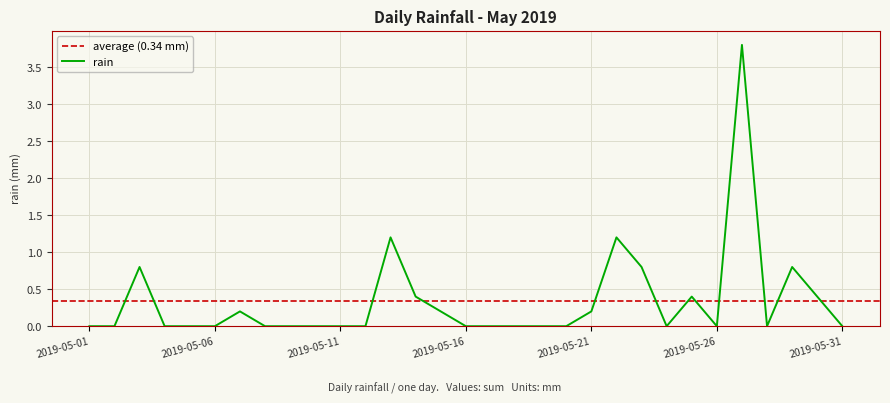

Rank the categories by value from lowest to highest.

2019-05-01, 2019-05-02, 2019-05-04, 2019-05-05, 2019-05-06, 2019-05-08, 2019-05-09, 2019-05-10, 2019-05-11, 2019-05-12, 2019-05-16, 2019-05-17, 2019-05-18, 2019-05-19, 2019-05-20, 2019-05-24, 2019-05-26, 2019-05-28, 2019-05-31, 2019-05-07, 2019-05-15, 2019-05-21, 2019-05-14, 2019-05-25, 2019-05-30, 2019-05-03, 2019-05-23, 2019-05-29, 2019-05-13, 2019-05-22, 2019-05-27